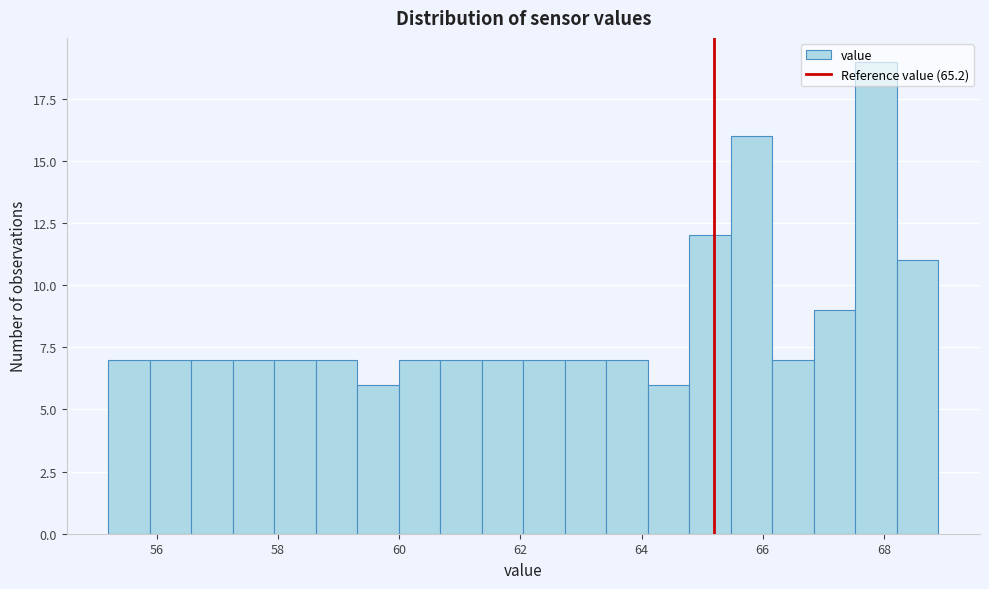

Around what value on the x-axis is the tallest bar? Give the approximate position of its centre, as read against the axis.

67.8